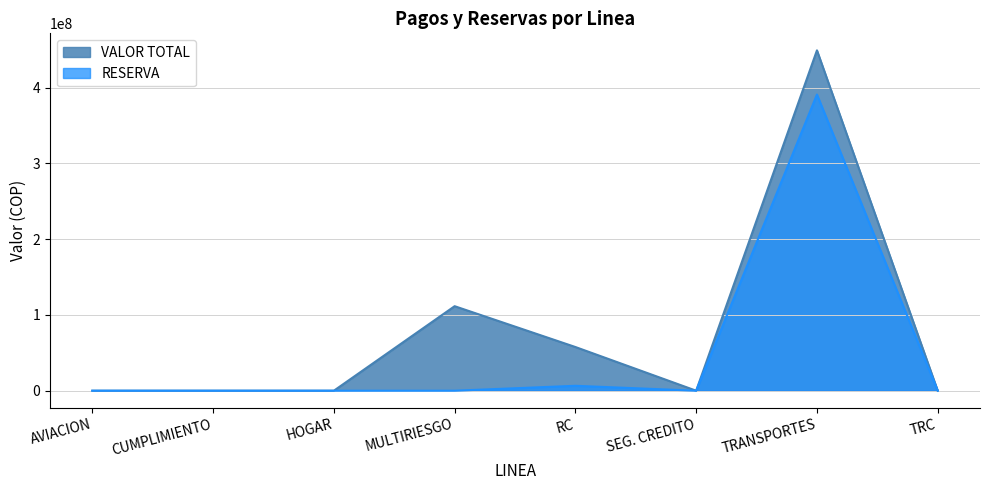

Is it true that VALOR TOTAL equals 0 at SEG. CREDITO?

True